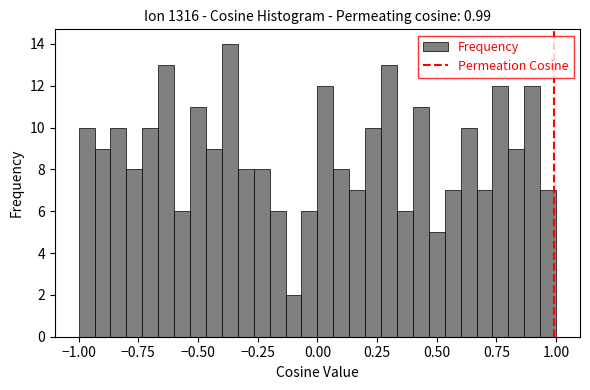

Read against the x-axis, roughly where is the centre of the tallest bar?

-0.35